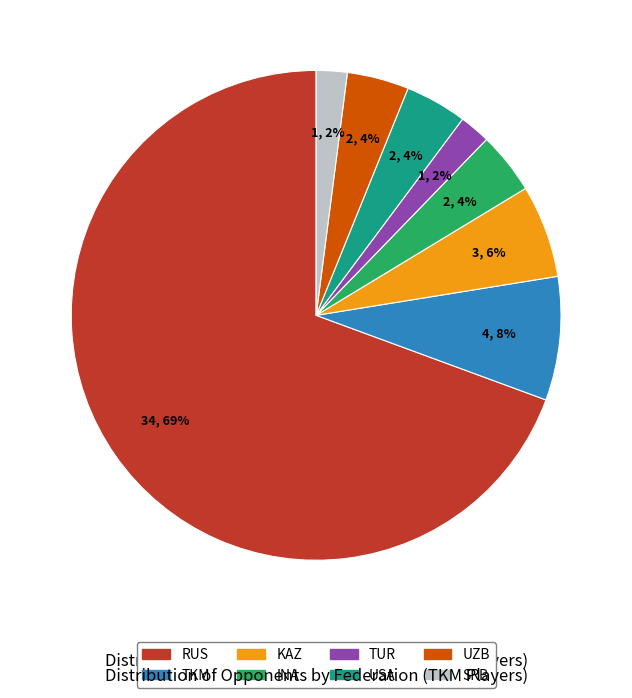

To the nearest percent, what is the average slice percentage?

12%